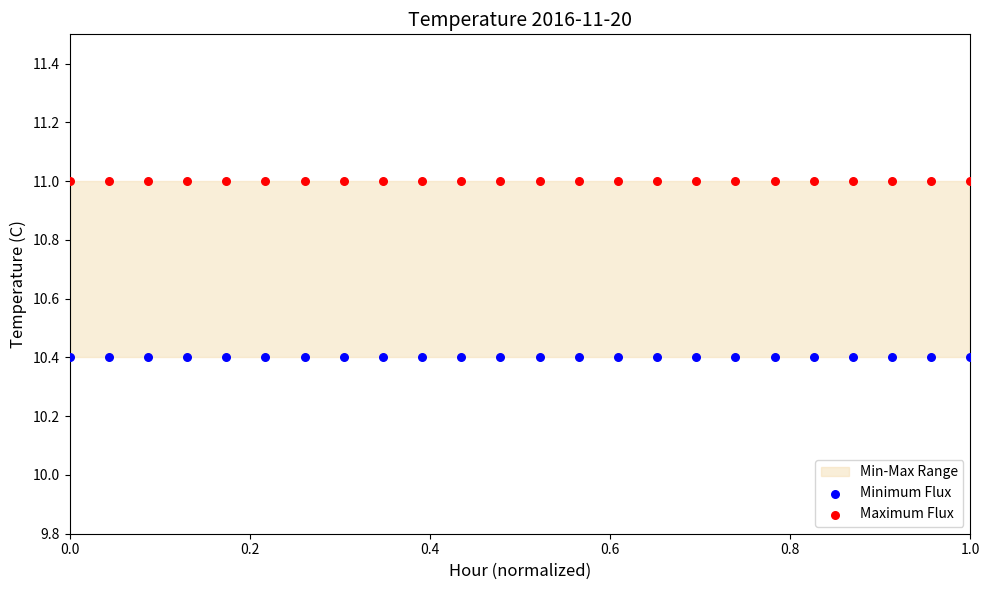

Which series reaches the maximum Y coordinate?

Maximum Flux